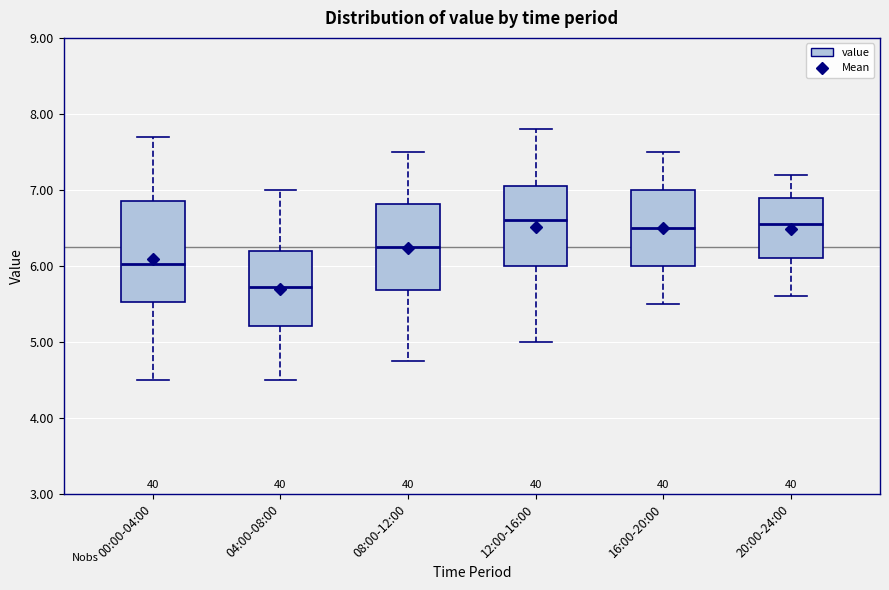

Reading left to right, transcribe this box plot: for each box, give where its median line is, the range the box spans, and where its two whiskers end, as read against the y-axis. The values are not printed on the chart, so give them approximately, as read against the axis.

00:00-04:00: median 6.0, box 5.5 to 6.9, whiskers 4.5 to 7.7
04:00-08:00: median 5.7, box 5.2 to 6.2, whiskers 4.5 to 7.0
08:00-12:00: median 6.3, box 5.7 to 6.8, whiskers 4.8 to 7.5
12:00-16:00: median 6.6, box 6.0 to 7.1, whiskers 5.0 to 7.8
16:00-20:00: median 6.5, box 6.0 to 7.0, whiskers 5.5 to 7.5
20:00-24:00: median 6.6, box 6.1 to 6.9, whiskers 5.6 to 7.2